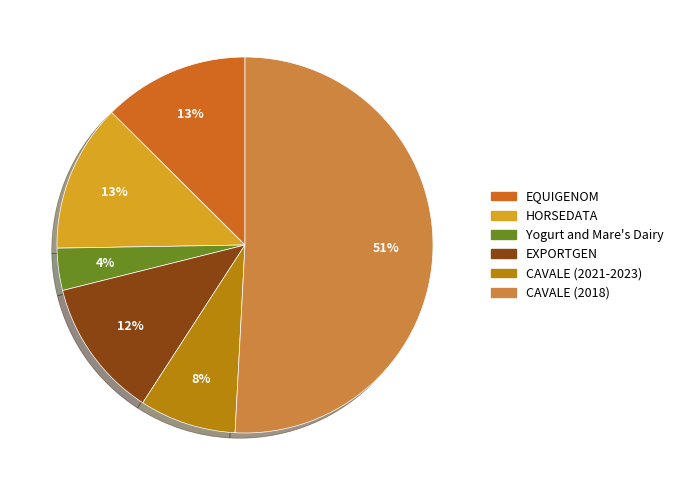

Is the sum of EXPORTGEN and CAVALE (2018) greater than half?

Yes